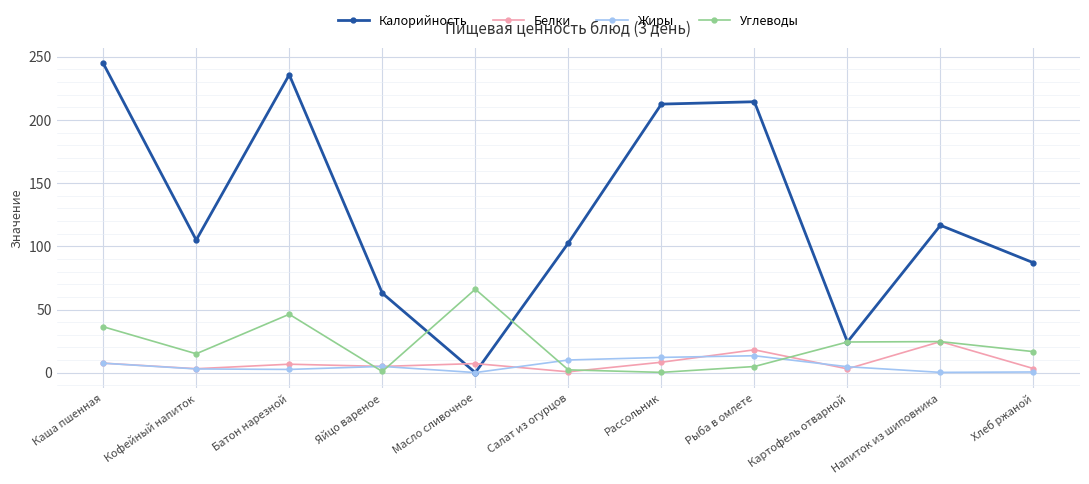

What is the difference between the second highest and minimum values in the Углеводы series?

46.0